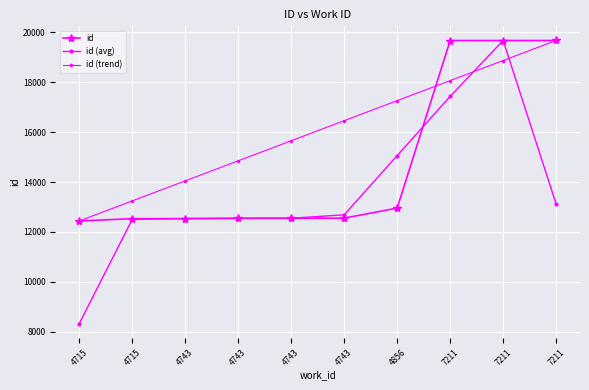

At which label is id (trend) closest to 16055?

4743